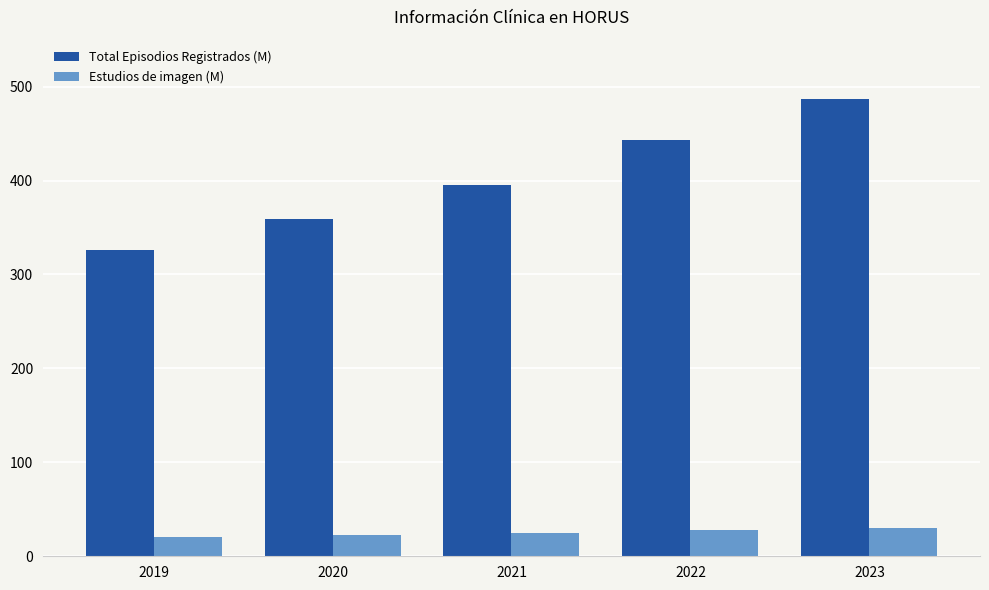

Reading left to right, transcribe all the data shown in this chart.

Total Episodios Registrados (M): 325.8	359.6	394.9	443.5	486.8
Estudios de imagen (M): 20.2	22.5	25.1	27.9	30.6